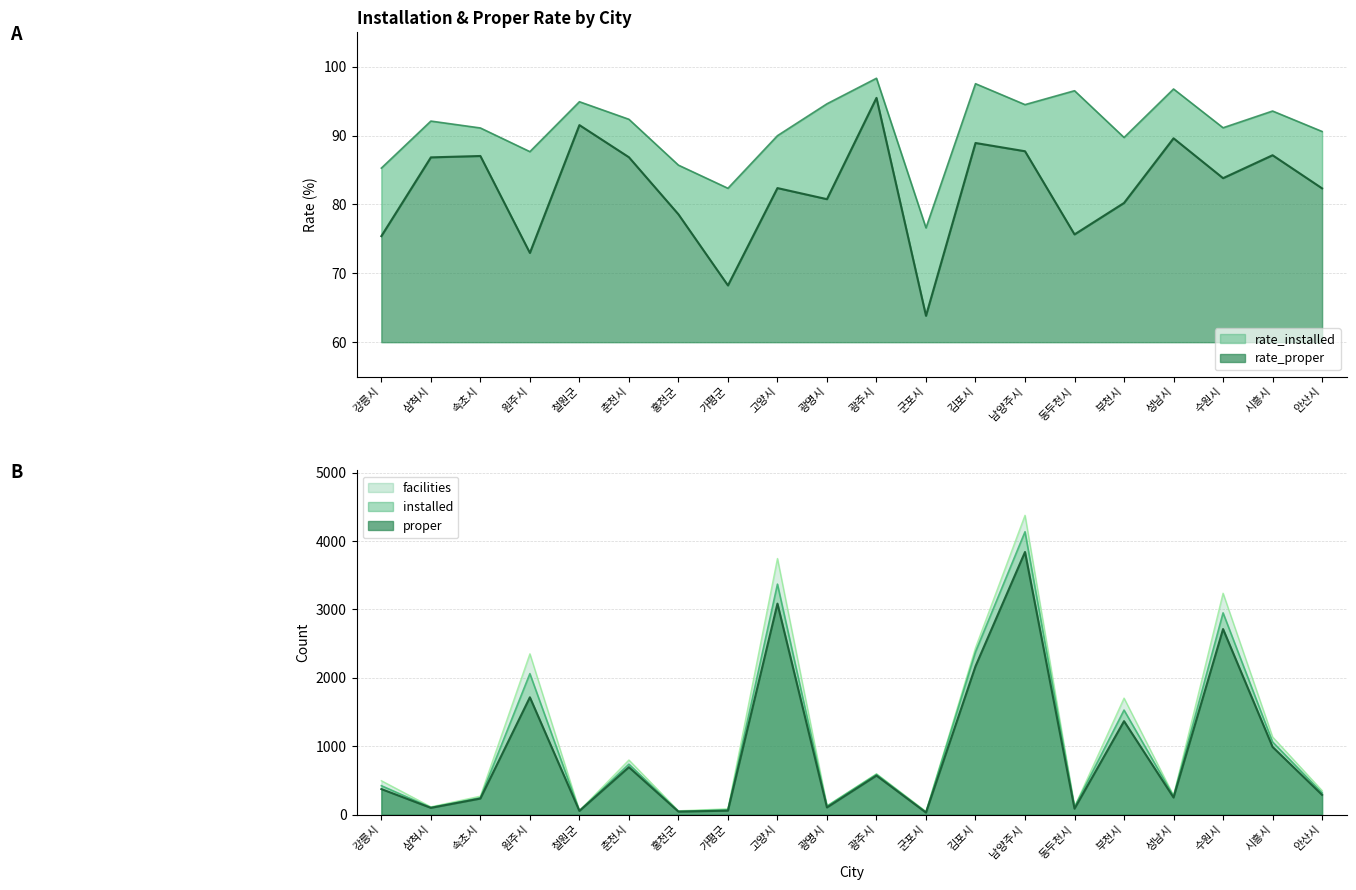

What is the average value of the rate_proper series?

82.3